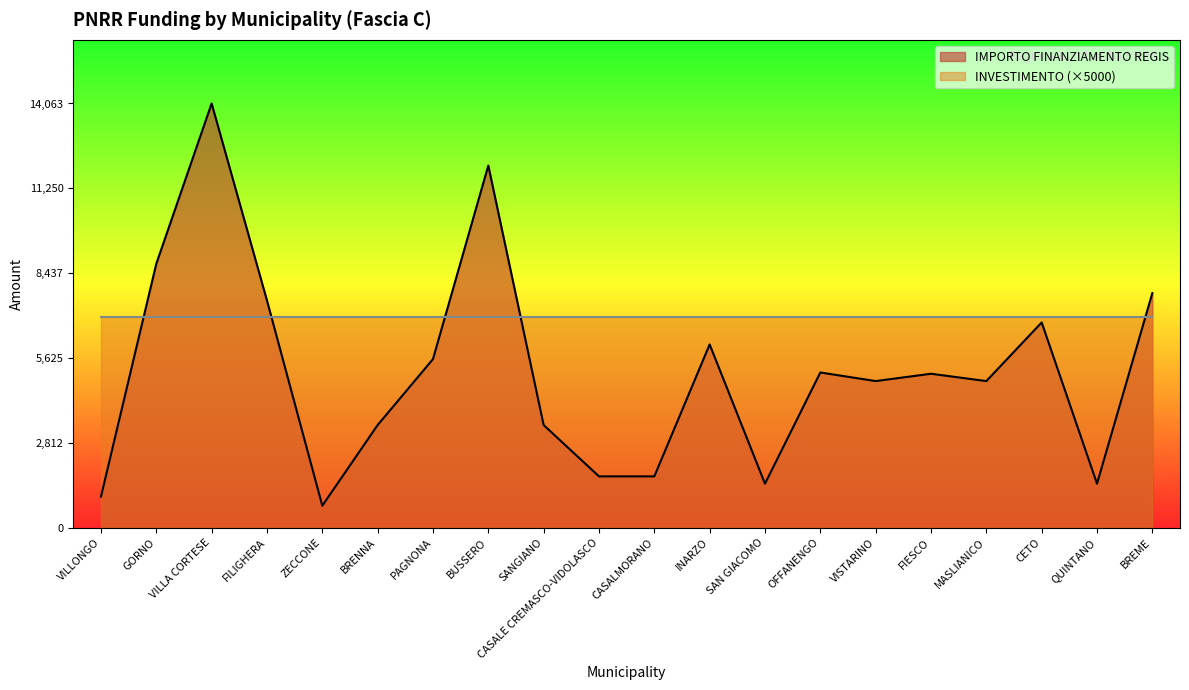

Reading left to right, list all the values displayed in this chart.

1029	8748	14063	7533	729	3402	5589	12005	3402	1701	1701	6075	1458	5145	4860	5103	4860	6804	1458	7776